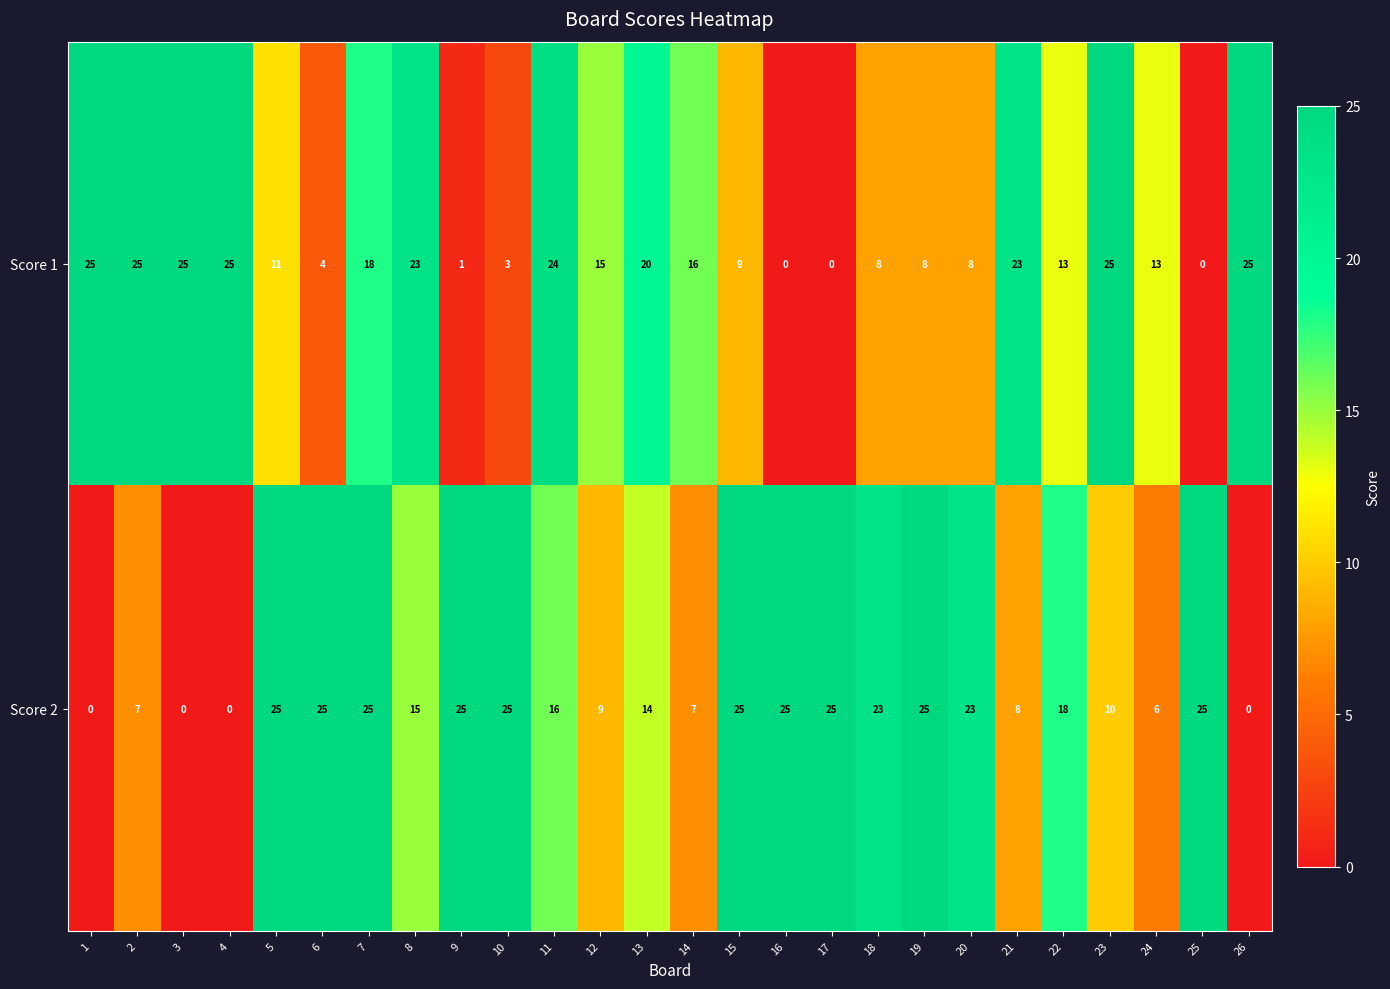

What is the greatest value displayed?

25